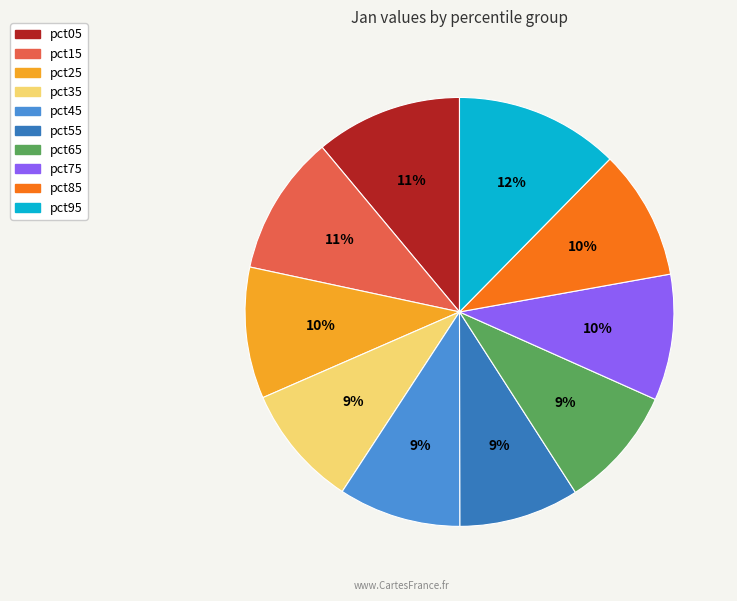

What percentage is the pct25 slice, to the nearest percent?

10%